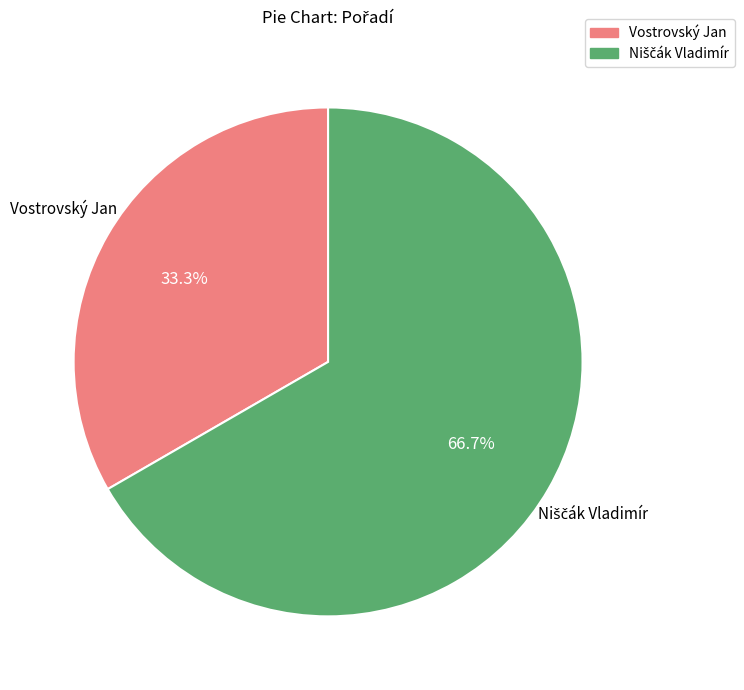

What is the smallest slice in the pie chart?

Vostrovský Jan